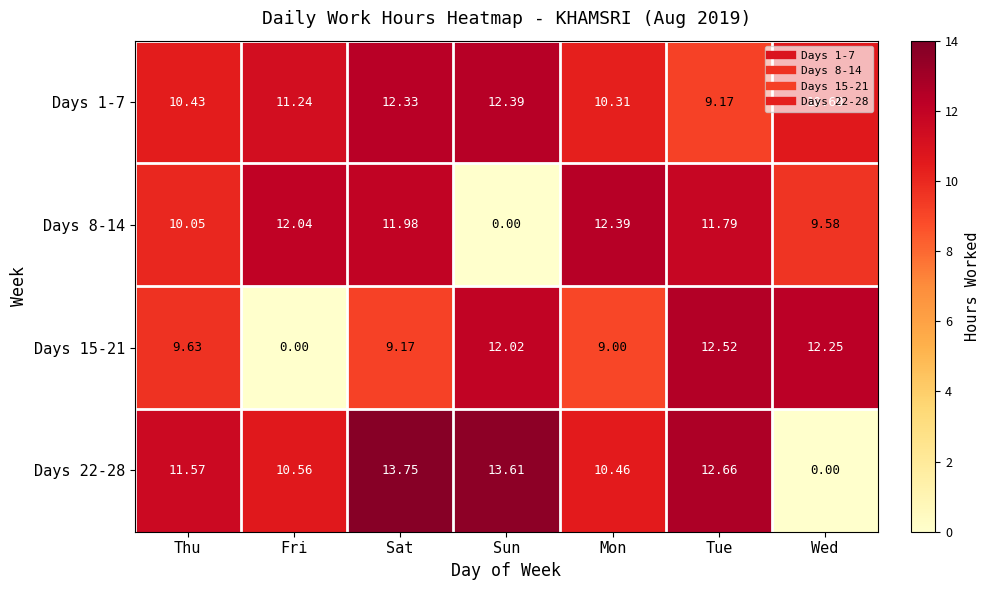

Which label corresponds to the largest value in the chart?

Sat